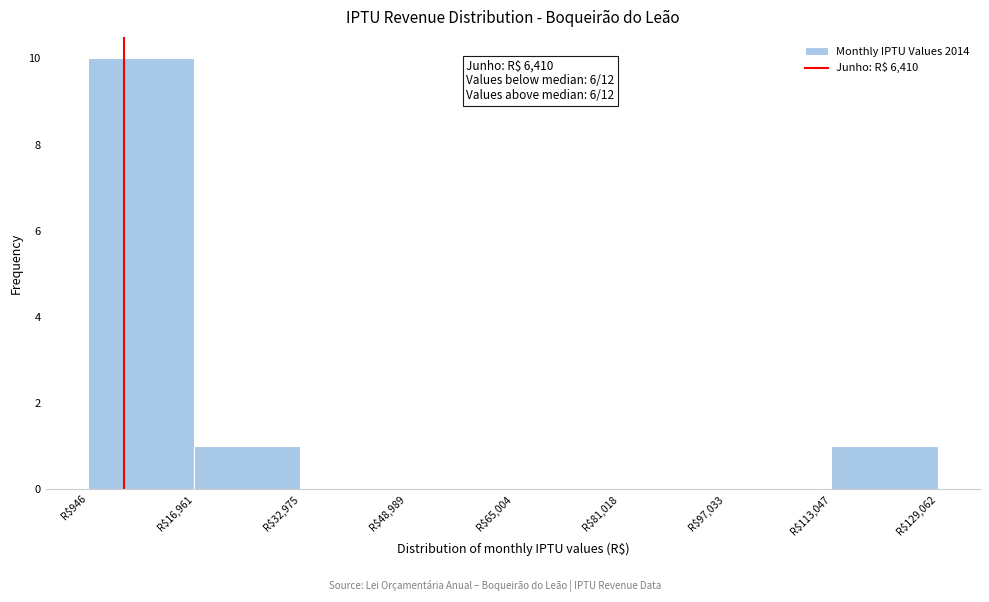

Which range on the x-axis has the tallest bar?

0 to 16000